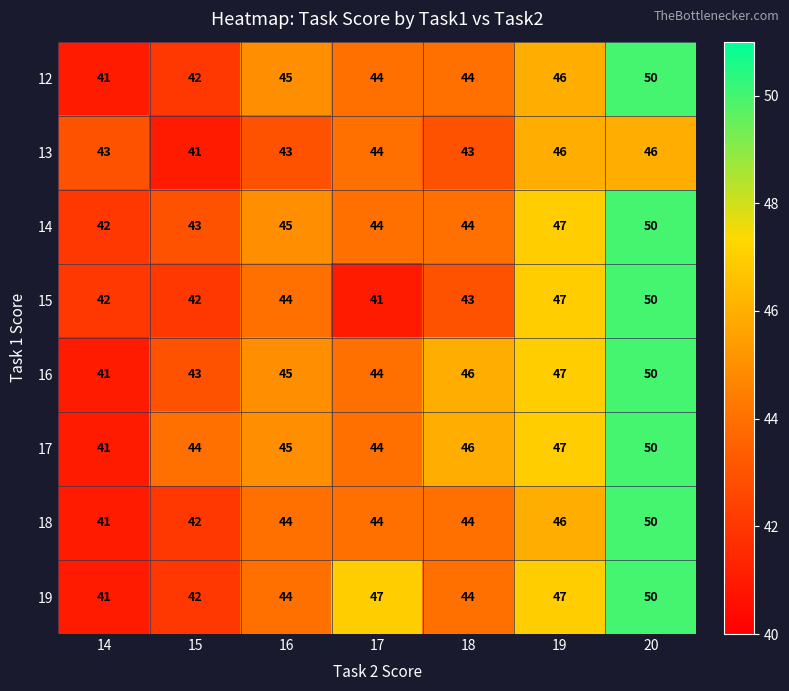

The value of 18 at 17 is 44. True or false?

True